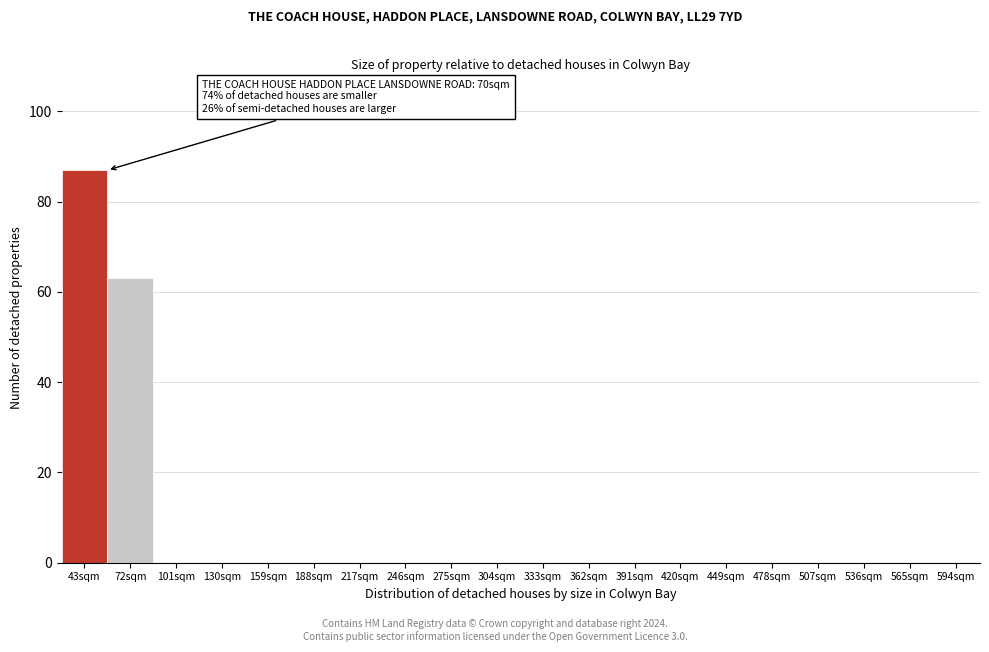

Reading right to left, list all the values displayed in this chart.

594sqm=0	565sqm=0	536sqm=0	507sqm=0	478sqm=0	449sqm=0	420sqm=0	391sqm=0	362sqm=0	333sqm=0	304sqm=0	275sqm=0	246sqm=0	217sqm=0	188sqm=0	159sqm=0	130sqm=0	101sqm=0	72sqm=63	43sqm=87